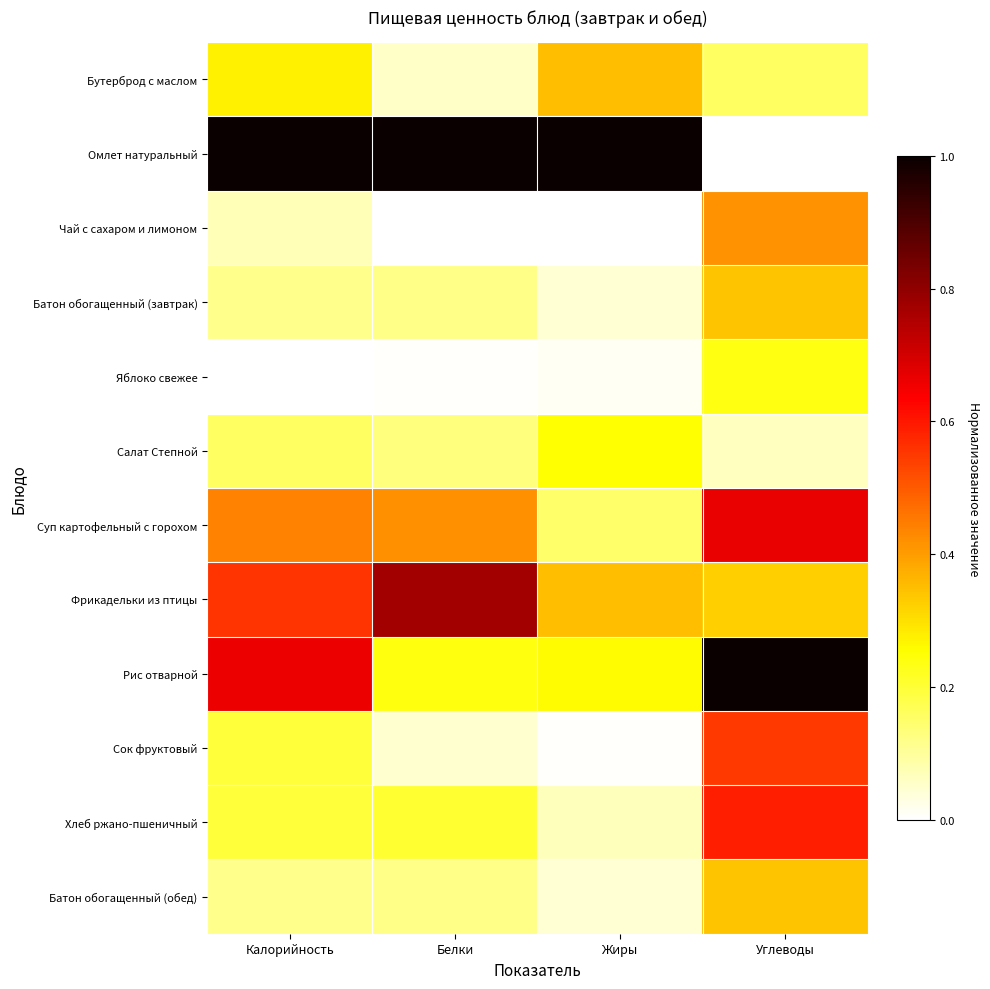

What is the spread (max minus min) of values at Жиры?

1.0